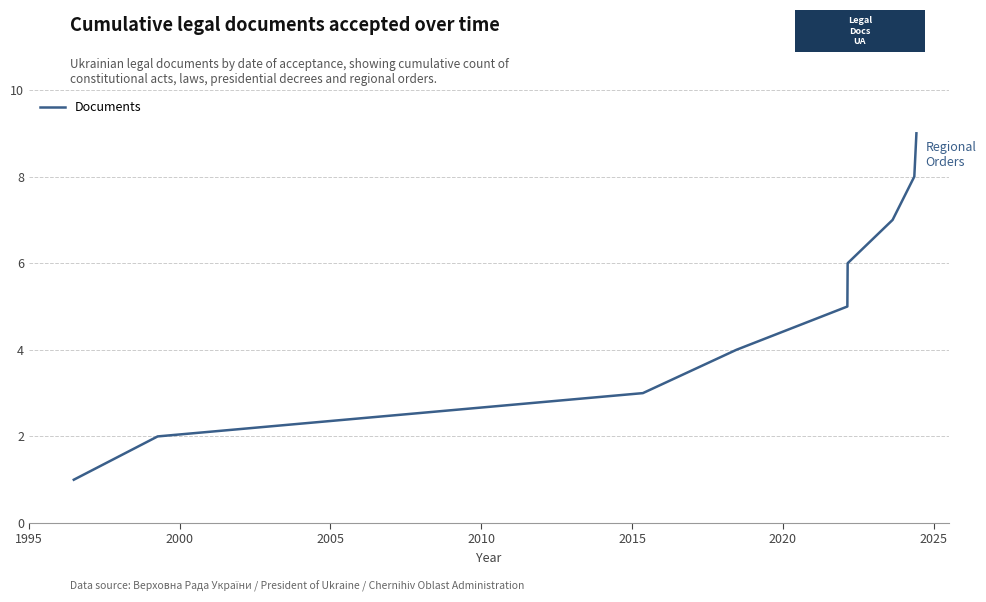

What is the difference between the maximum and minimum values?

8